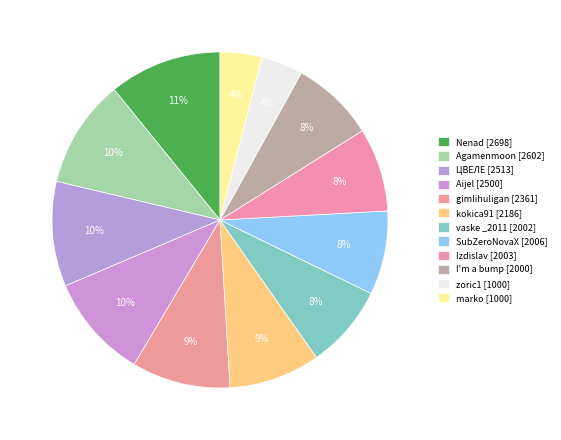

Rank the categories by value from lowest to highest.

11, 12, 10, 7, 9, 8, 6, 5, 4, 3, 2, 1